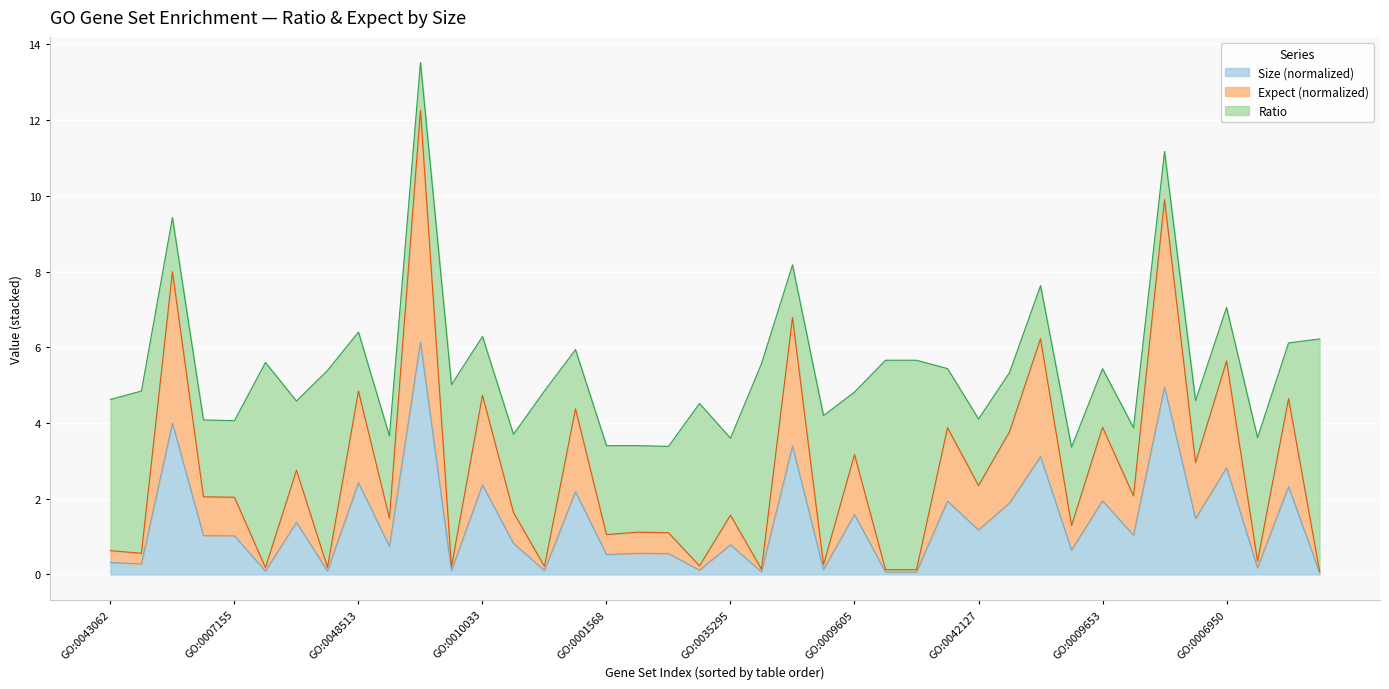

What is the greatest value displayed?

12.3